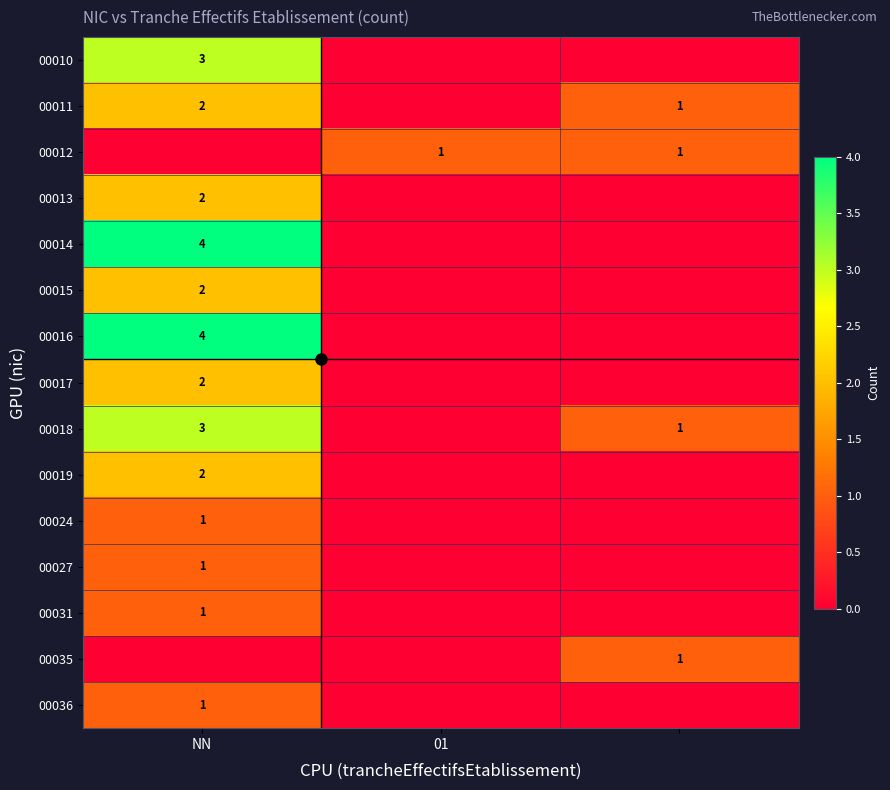

What is the total value across all series at 2?

4